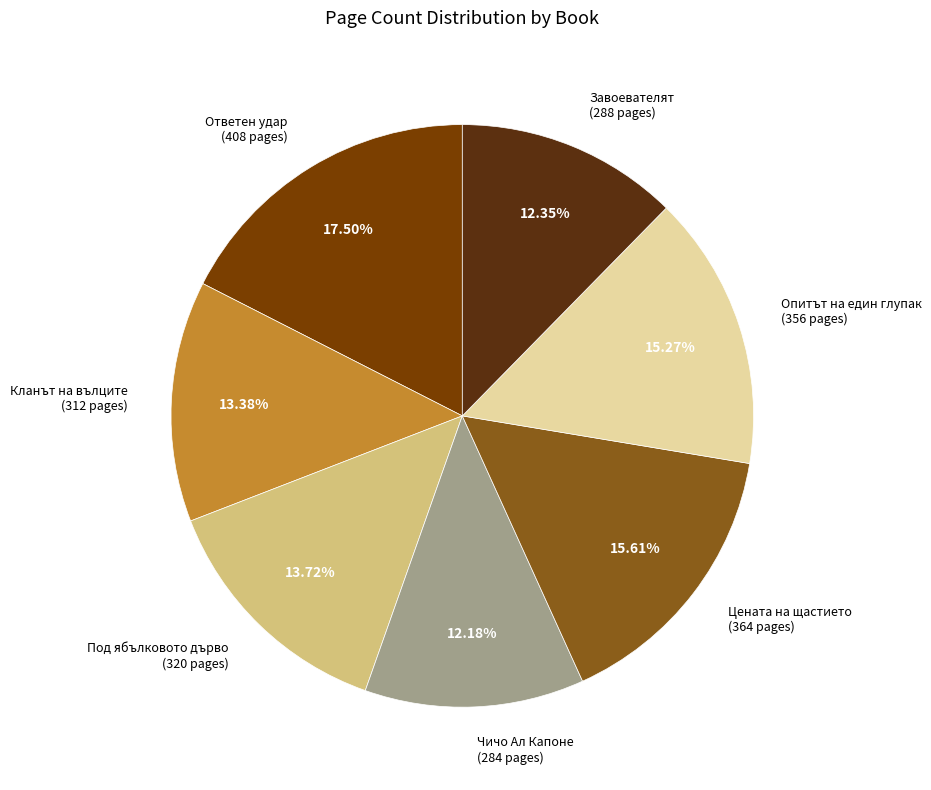

To the nearest percent, what is the average slice percentage?

14%